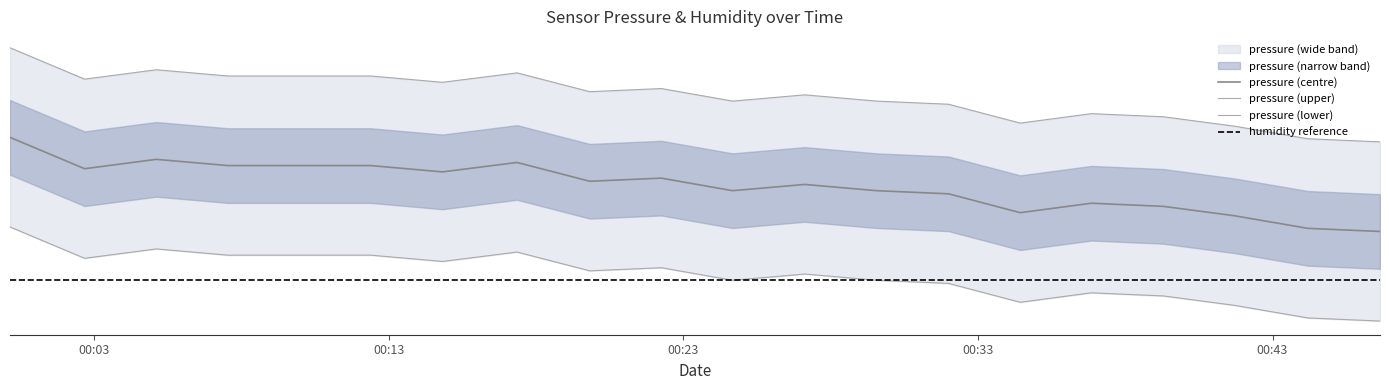

Where is the first local maximum?

2024-03-02T00:05:06